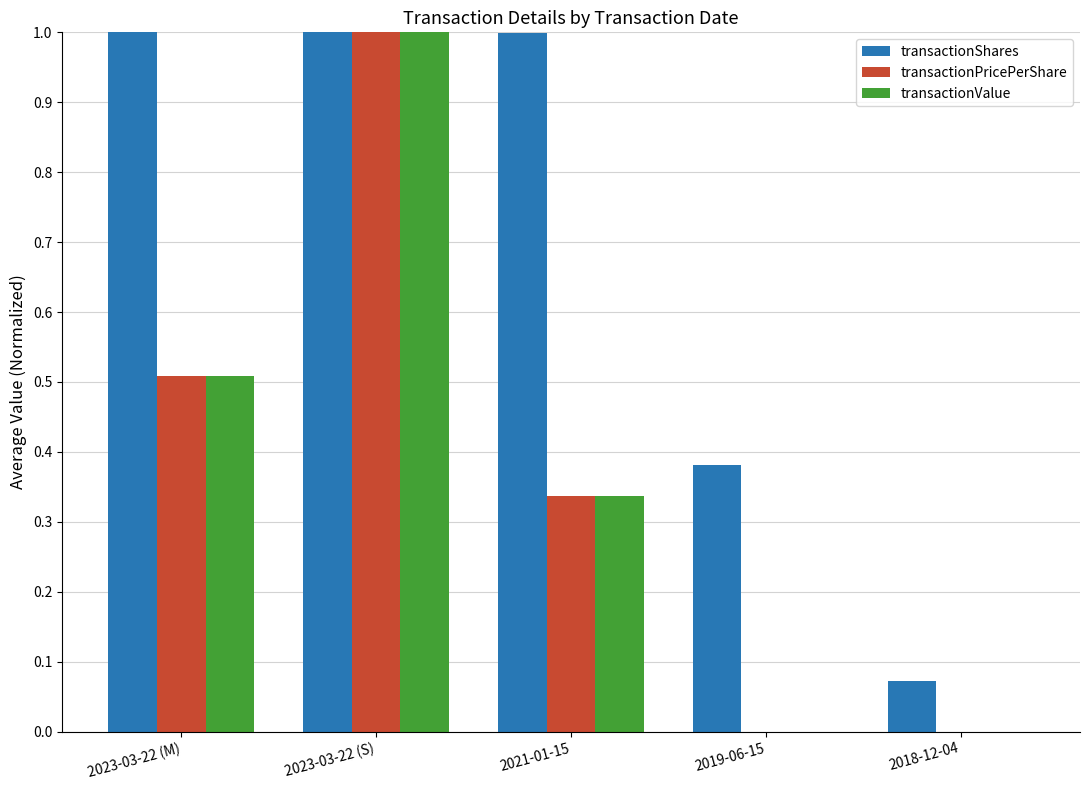

Which series changed the most between 2021-01-15 and 2019-06-15?

transactionShares